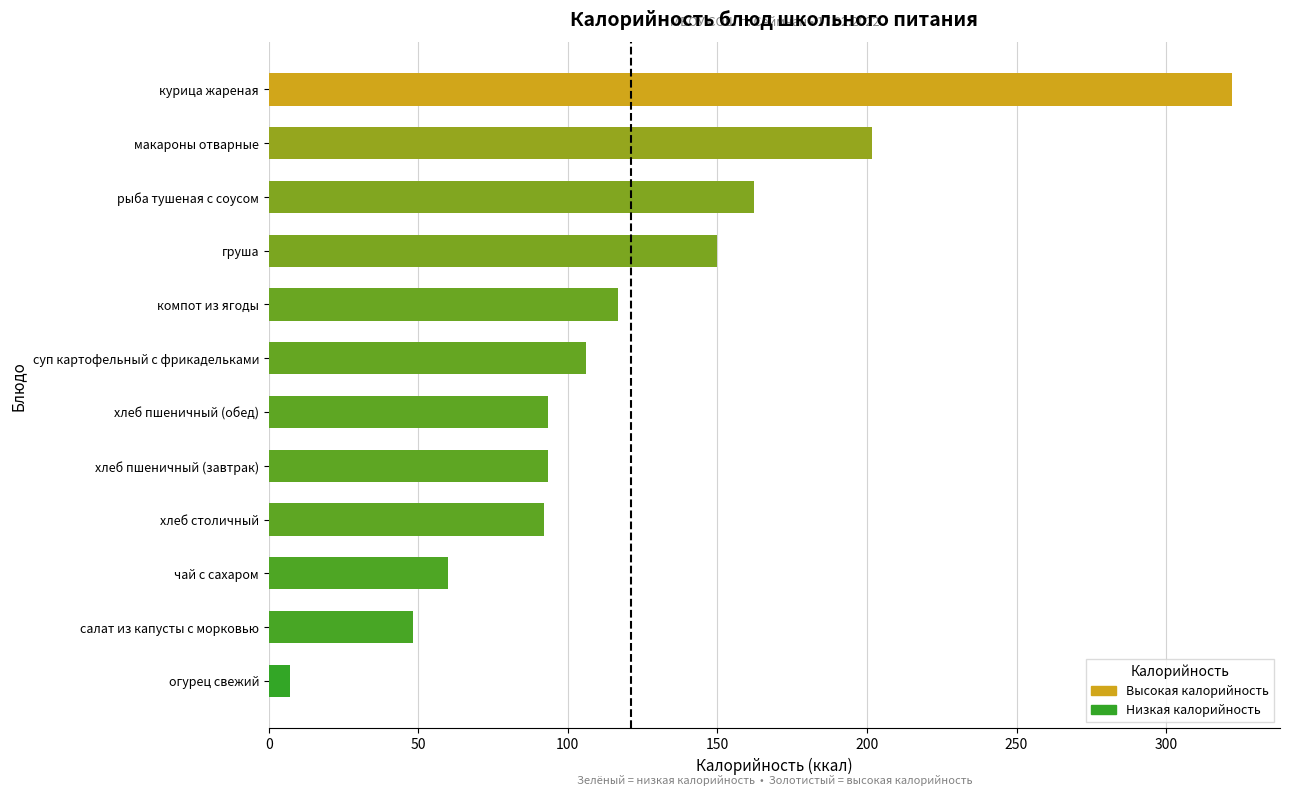

What is the sum of all values?

1453.0